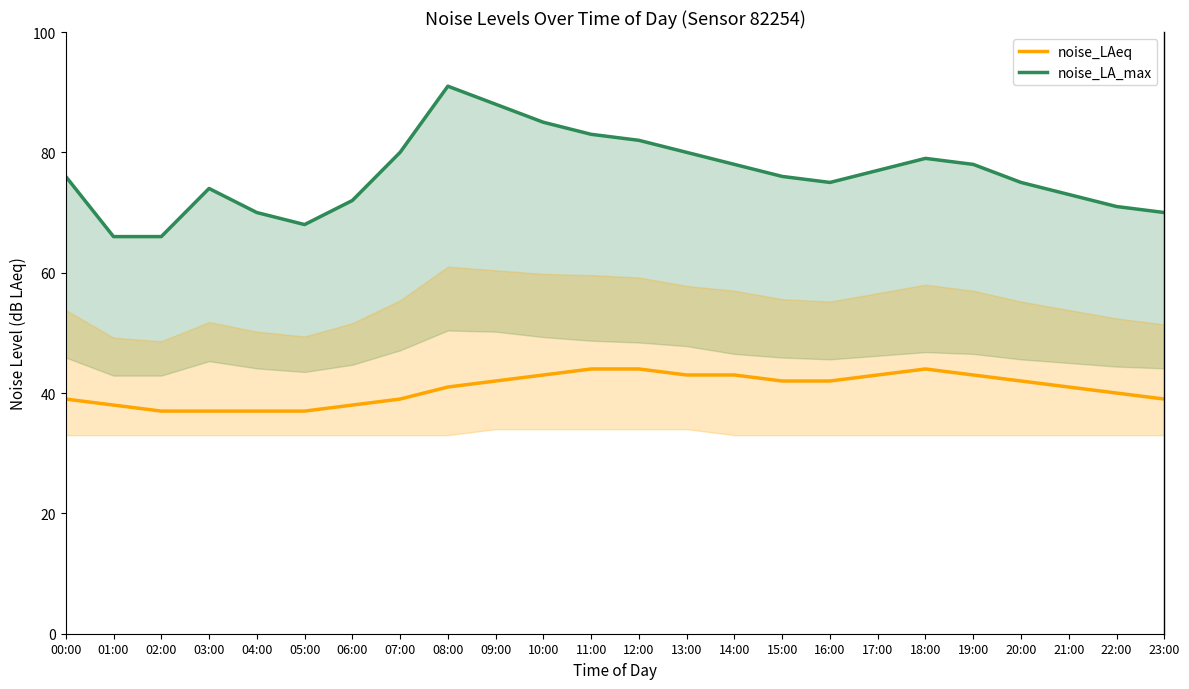

Count the number of categories in the chart.

24